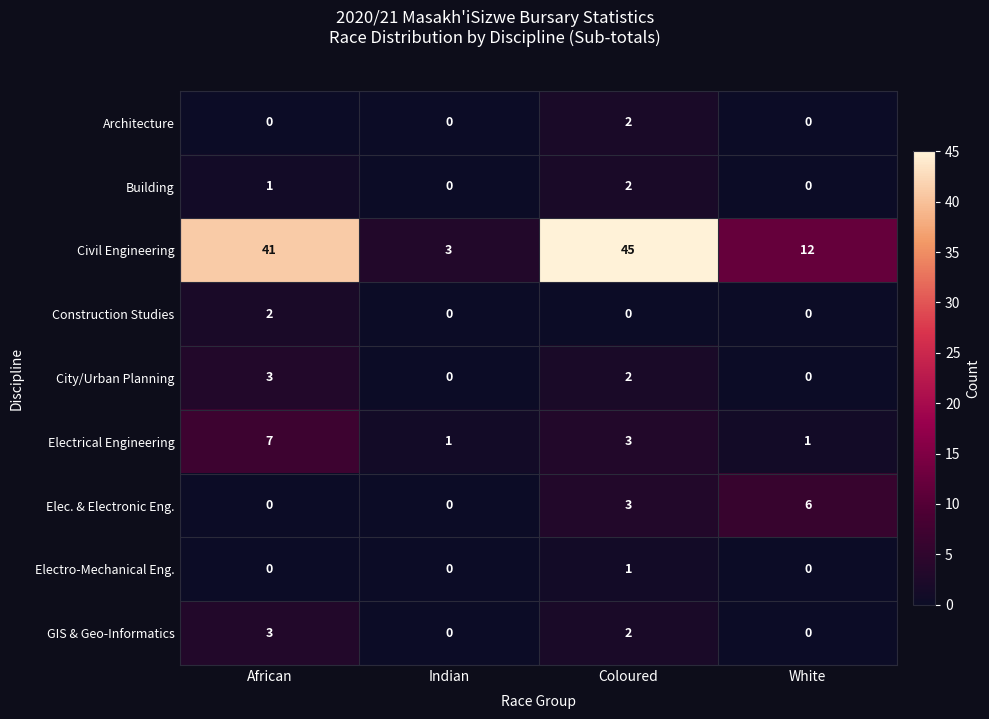

Which series has the largest range (max minus min)?

Civil Engineering